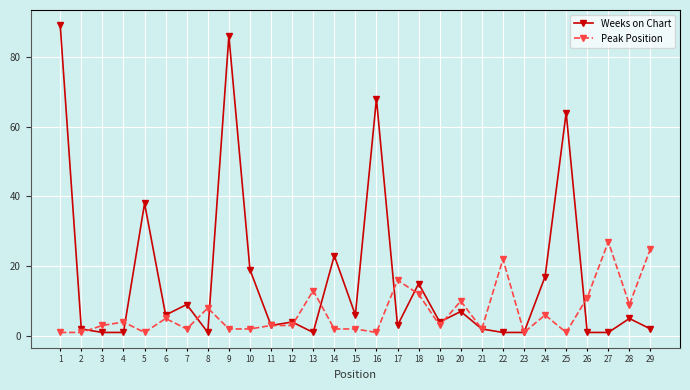

True or false: Peak Position has more than 0 interior local peaks.

True